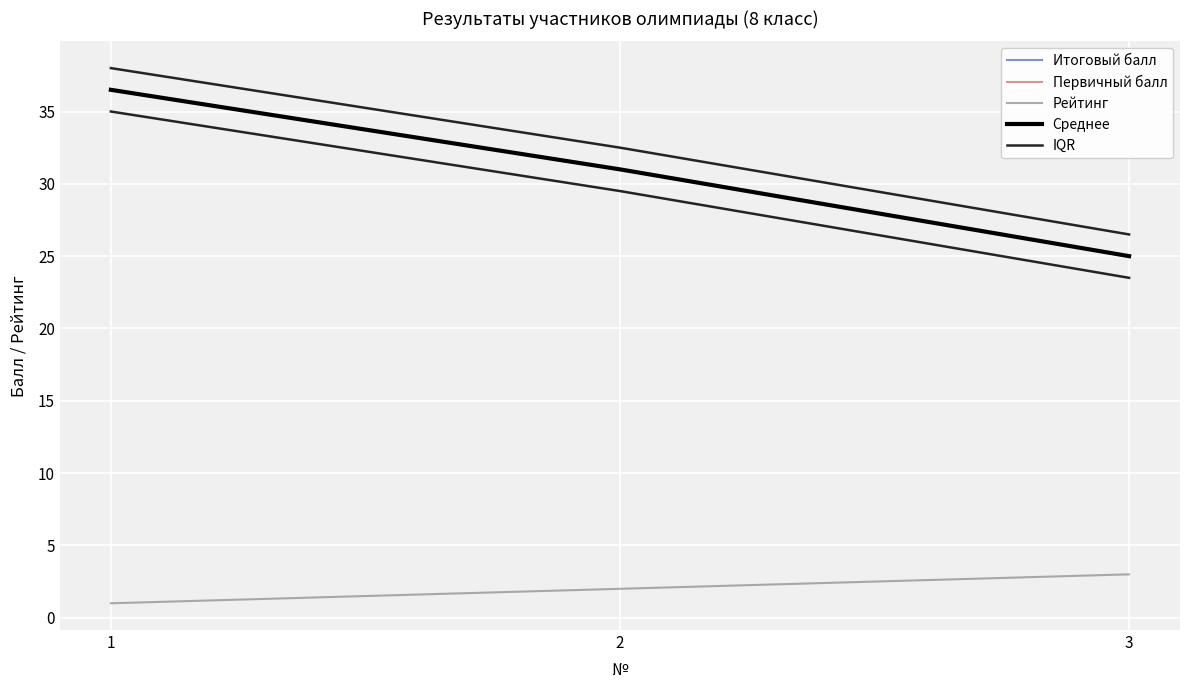

Which has a higher value, 1 or 2?

1